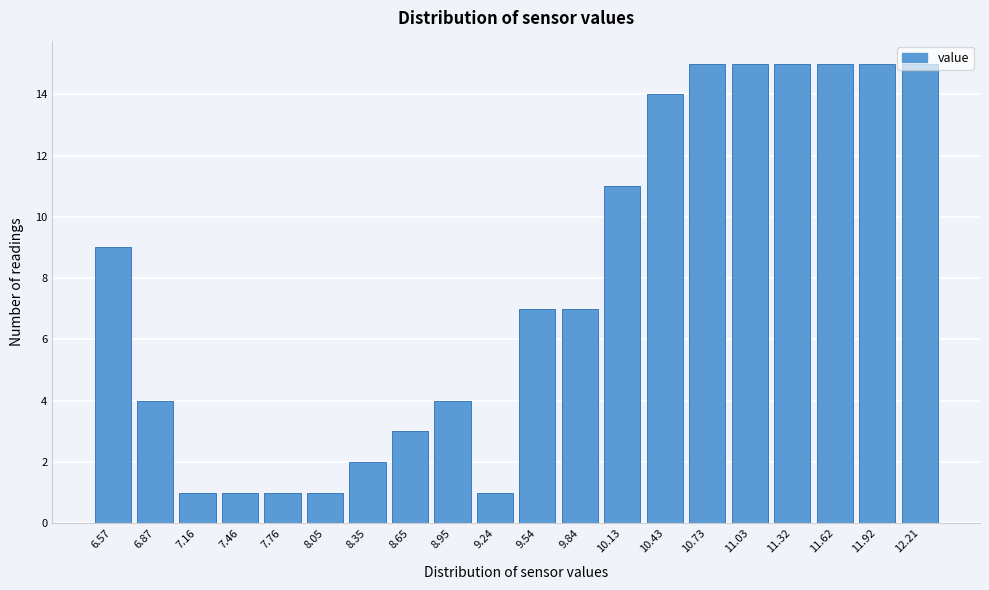

What is the maximum value shown in the chart?

15